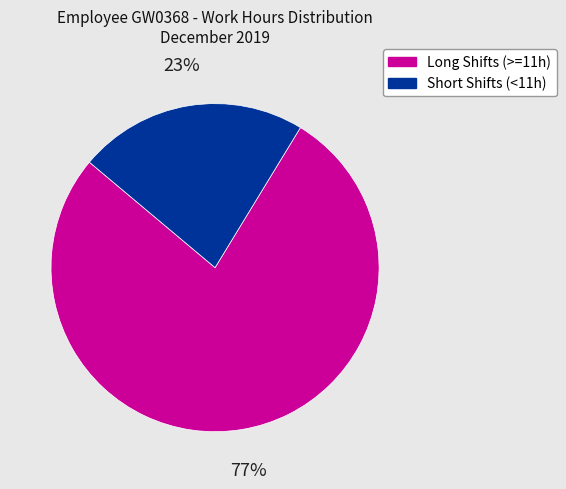

To the nearest percent, what is the average slice percentage?

50%